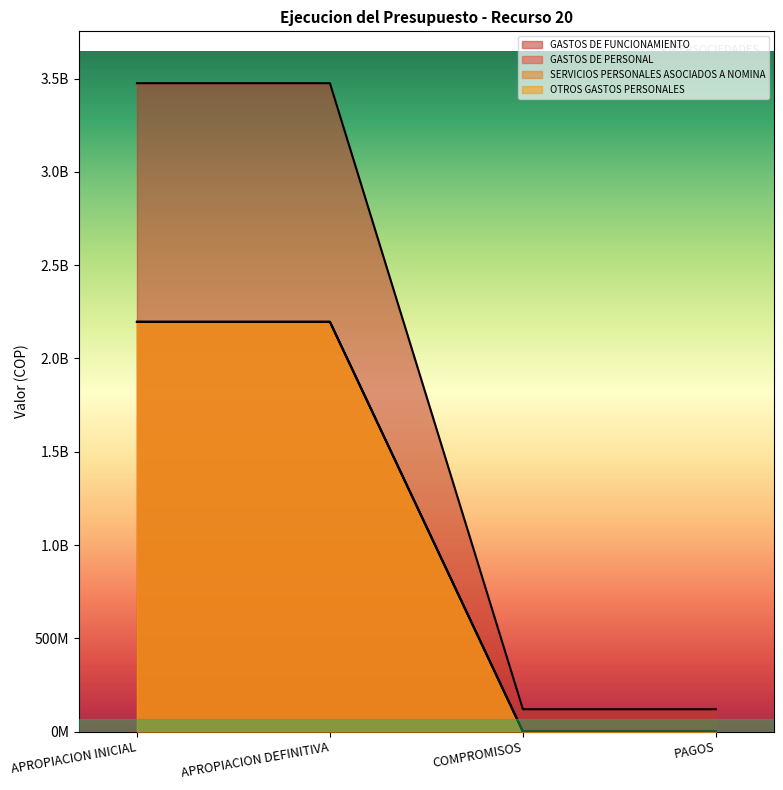

Which category has the highest value in the SERVICIOS PERSONALES ASOCIADOS A NOMINA series?

APROPIACION INICIAL